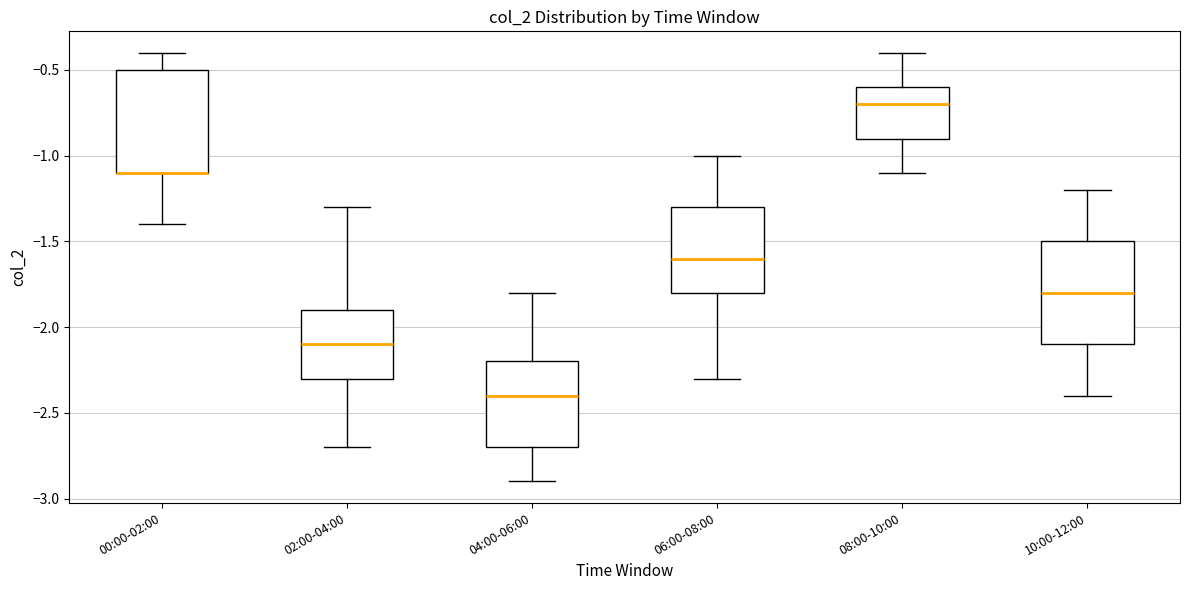

Reading left to right, read every box against the y-axis: the position of its median line, the range the box covers, and the ends of its whiskers. The values are not printed on the chart, so give them approximately, as read against the axis.

00:00-02:00: median -1.1 (drawn on the box's lower edge), box -1.1 to -0.5, whiskers -1.4 to -0.4
02:00-04:00: median -2.1, box -2.3 to -1.9, whiskers -2.7 to -1.3
04:00-06:00: median -2.4, box -2.7 to -2.2, whiskers -2.9 to -1.8
06:00-08:00: median -1.6, box -1.8 to -1.3, whiskers -2.3 to -1.0
08:00-10:00: median -0.7, box -0.9 to -0.6, whiskers -1.1 to -0.4
10:00-12:00: median -1.8, box -2.1 to -1.5, whiskers -2.4 to -1.2